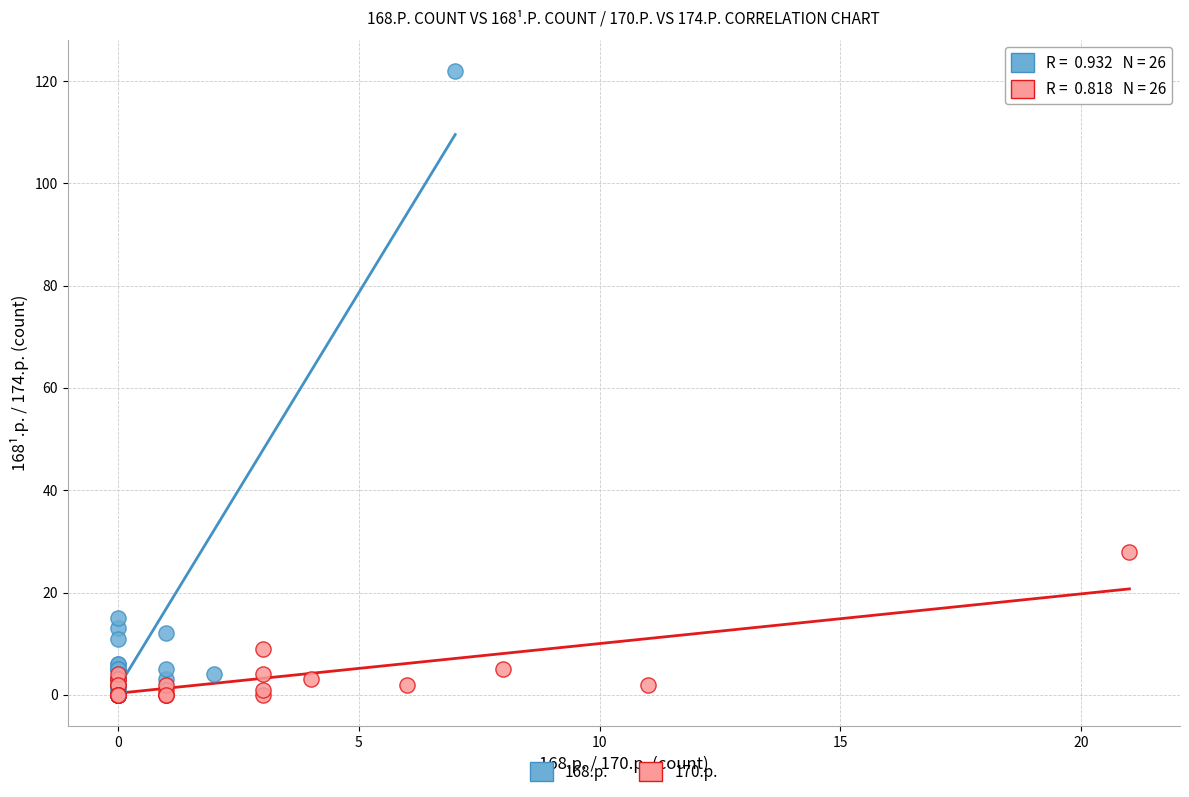

Which series contains the highest Y value?

168.p.